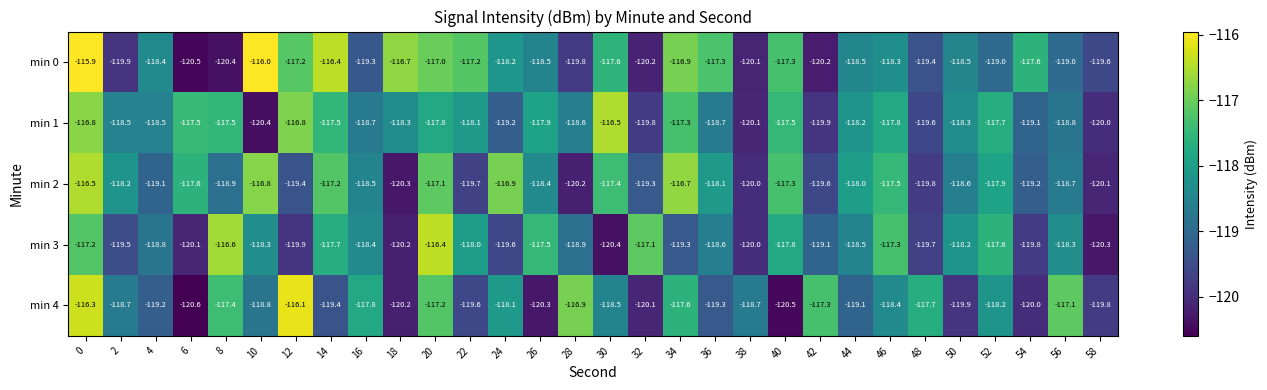

How many values in the min 4 series exceed -118?

10